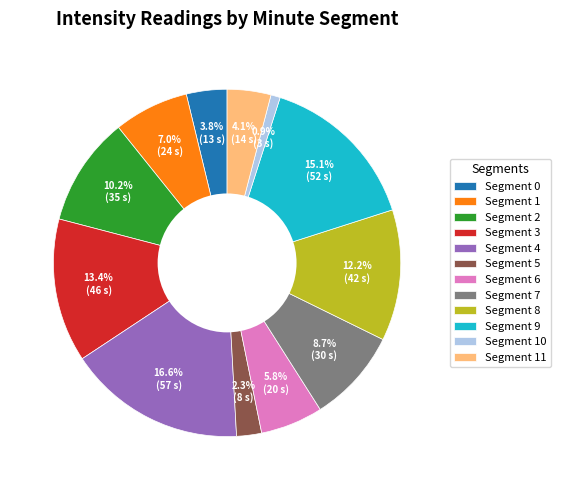

Is there any slice that represents more than half of the pie?

No